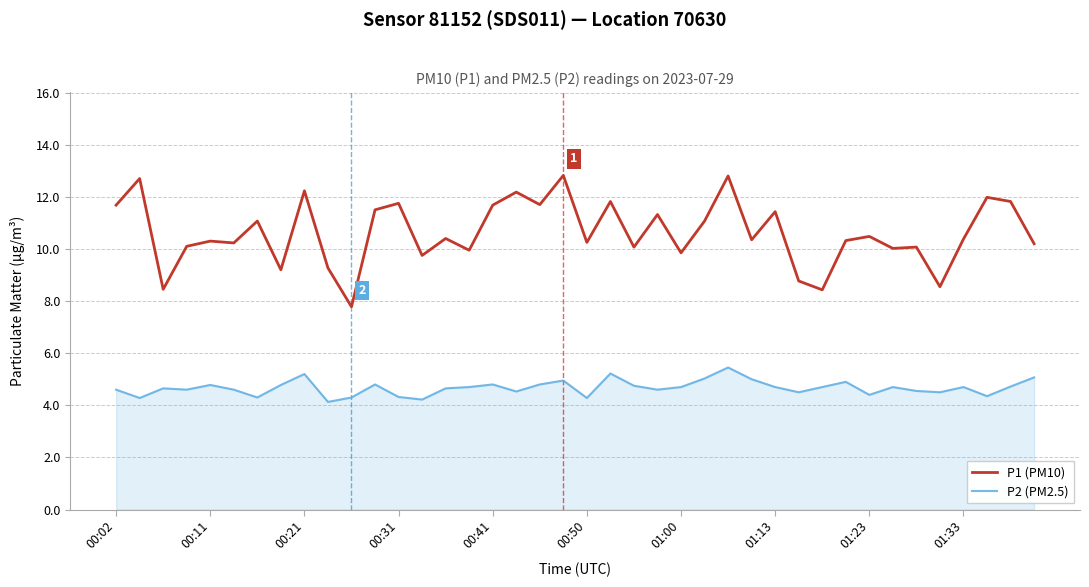

How many lines are shown in the chart?

2